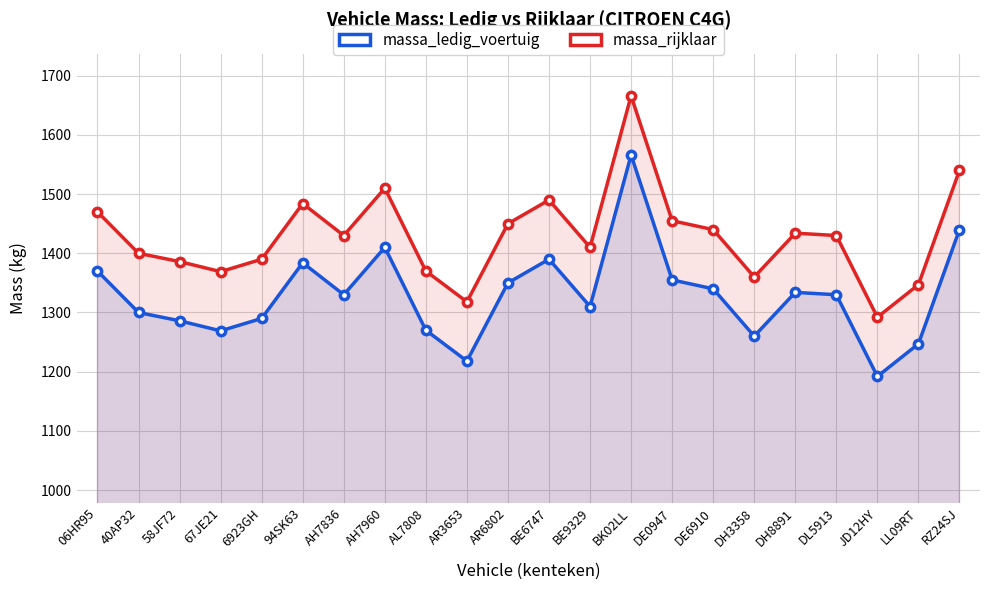

Where is the first local maximum for massa_ledig_voertuig?

94SK63